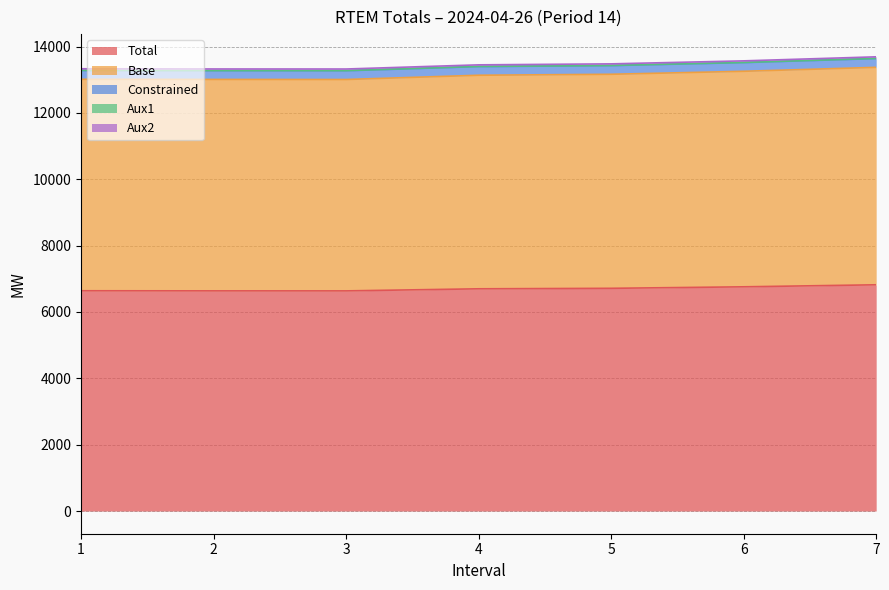

Reading left to right, what are all the values shown in this chart?

Total: 1=6638.8	2=6635.7	3=6635.1	4=6697.7	5=6712.6	6=6757.8	7=6818.7
Base: 1=6374.1	2=6373.5	3=6371.7	4=6437.4	5=6451.7	6=6496.7	7=6554.9
Constrained: 1=264.7	2=262.1	3=263.4	4=260.3	5=260.9	6=261.1	7=263.8
Aux1: 1=4.5	2=4.5	3=4.5	4=4.6	5=4.5	6=4.7	7=4.7
Aux2: 1=48.5	2=48.5	3=48.5	4=48.4	5=48.5	6=48.3	7=48.3